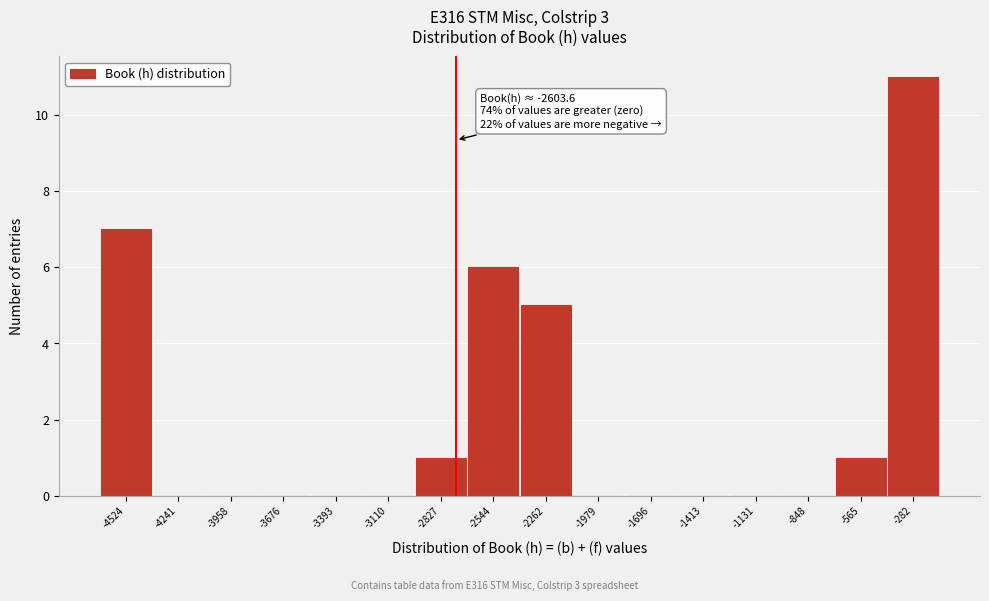

Reading left to right, transcribe all the data shown in this chart.

-4524=7	-4241=0	-3958=0	-3676=0	-3393=0	-3110=0	-2827=1	-2544=6	-2262=5	-1979=0	-1696=0	-1413=0	-1131=0	-848=0	-565=1	-282=11